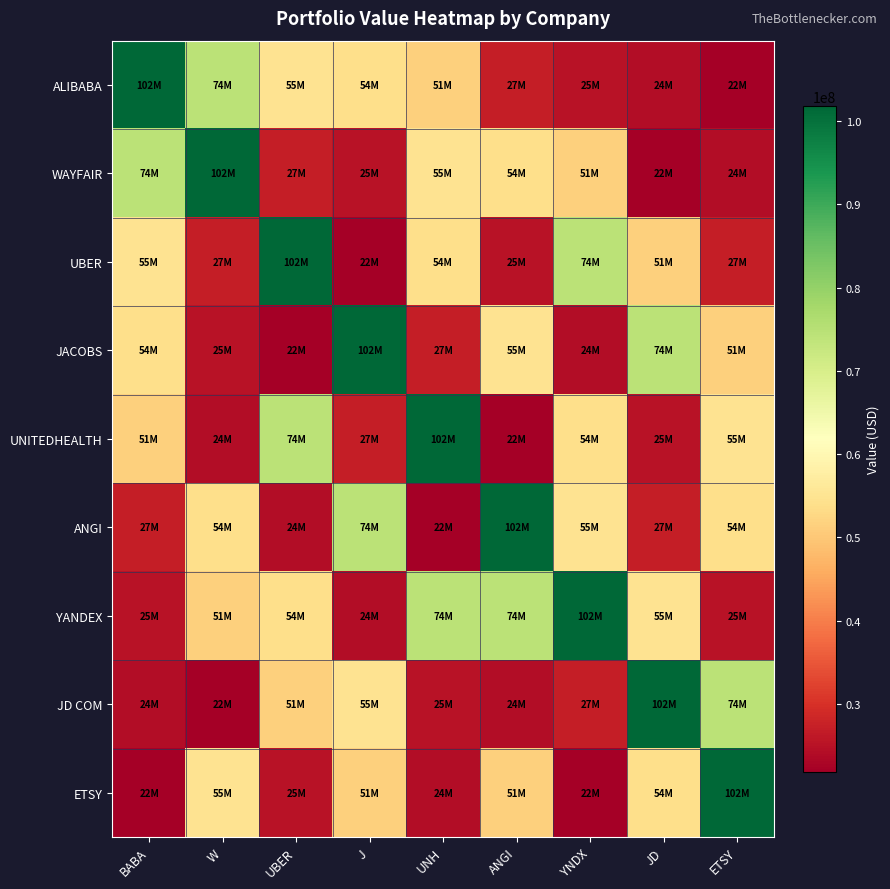

Rank the series at UNH from highest to lowest value.

UNITEDHEALTH, YANDEX, WAYFAIR, UBER, ALIBABA, JACOBS, JD COM, ETSY, ANGI